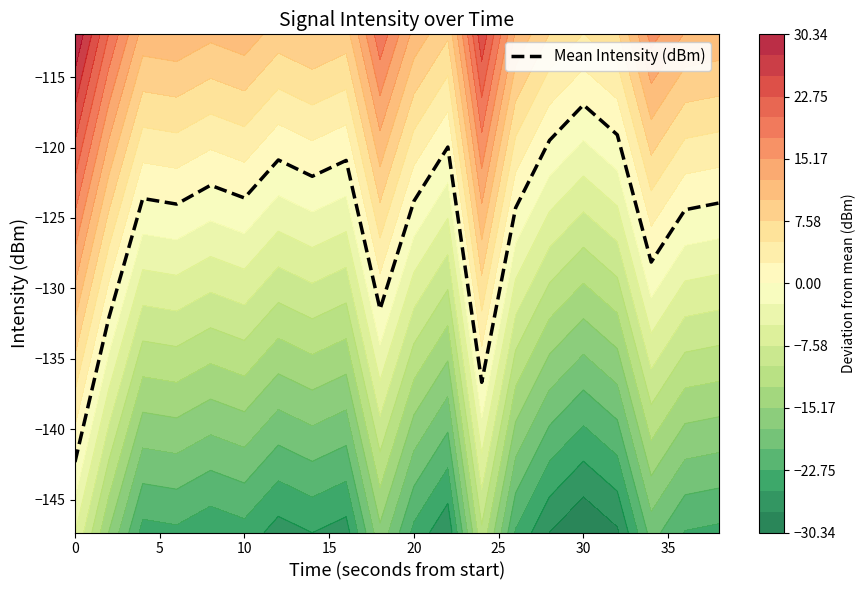

Reading right to left, extract all data points from this chart.

-123.9	-124.4	-128.1	-119.1	-117.0	-119.5	-124.3	-136.7	-120.0	-123.8	-131.5	-120.9	-122.0	-120.9	-123.6	-122.7	-124.0	-123.6	-132.1	-142.3